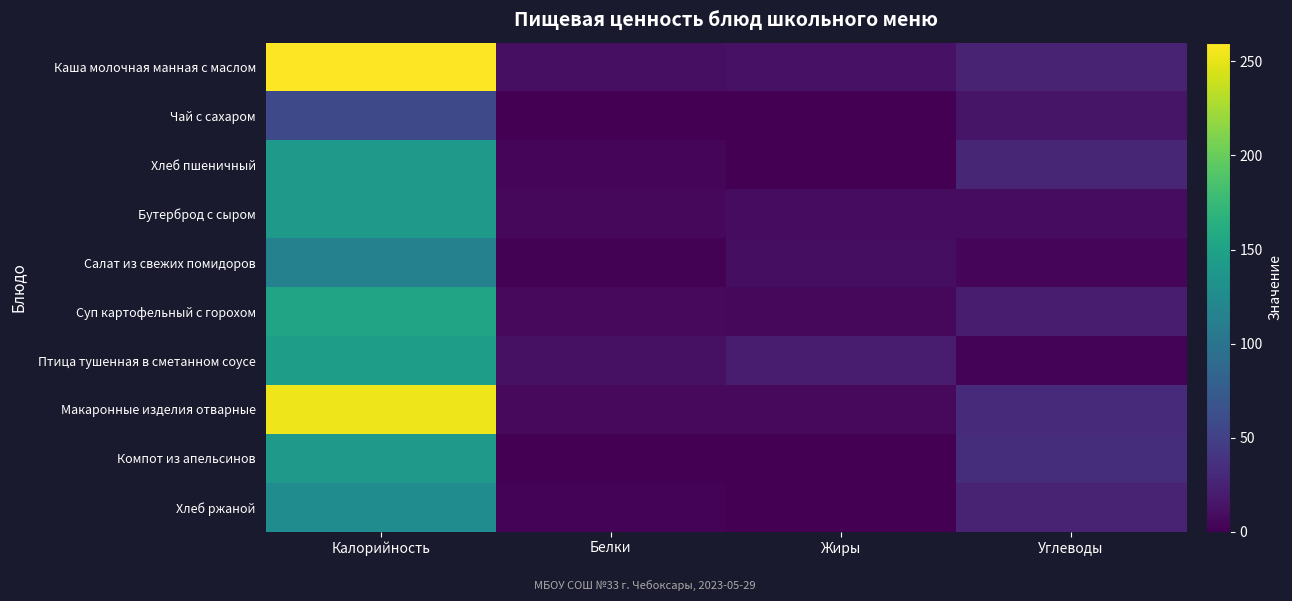

Rank the series at Углеводы from highest to lowest value.

Компот из апельсинов, Макаронные изделия отварные, Хлеб пшеничный, Каша молочная манная с маслом, Хлеб ржаной, Суп картофельный с горохом, Чай с сахаром, Бутерброд с сыром, Салат из свежих помидоров, Птица тушенная в сметанном соусе